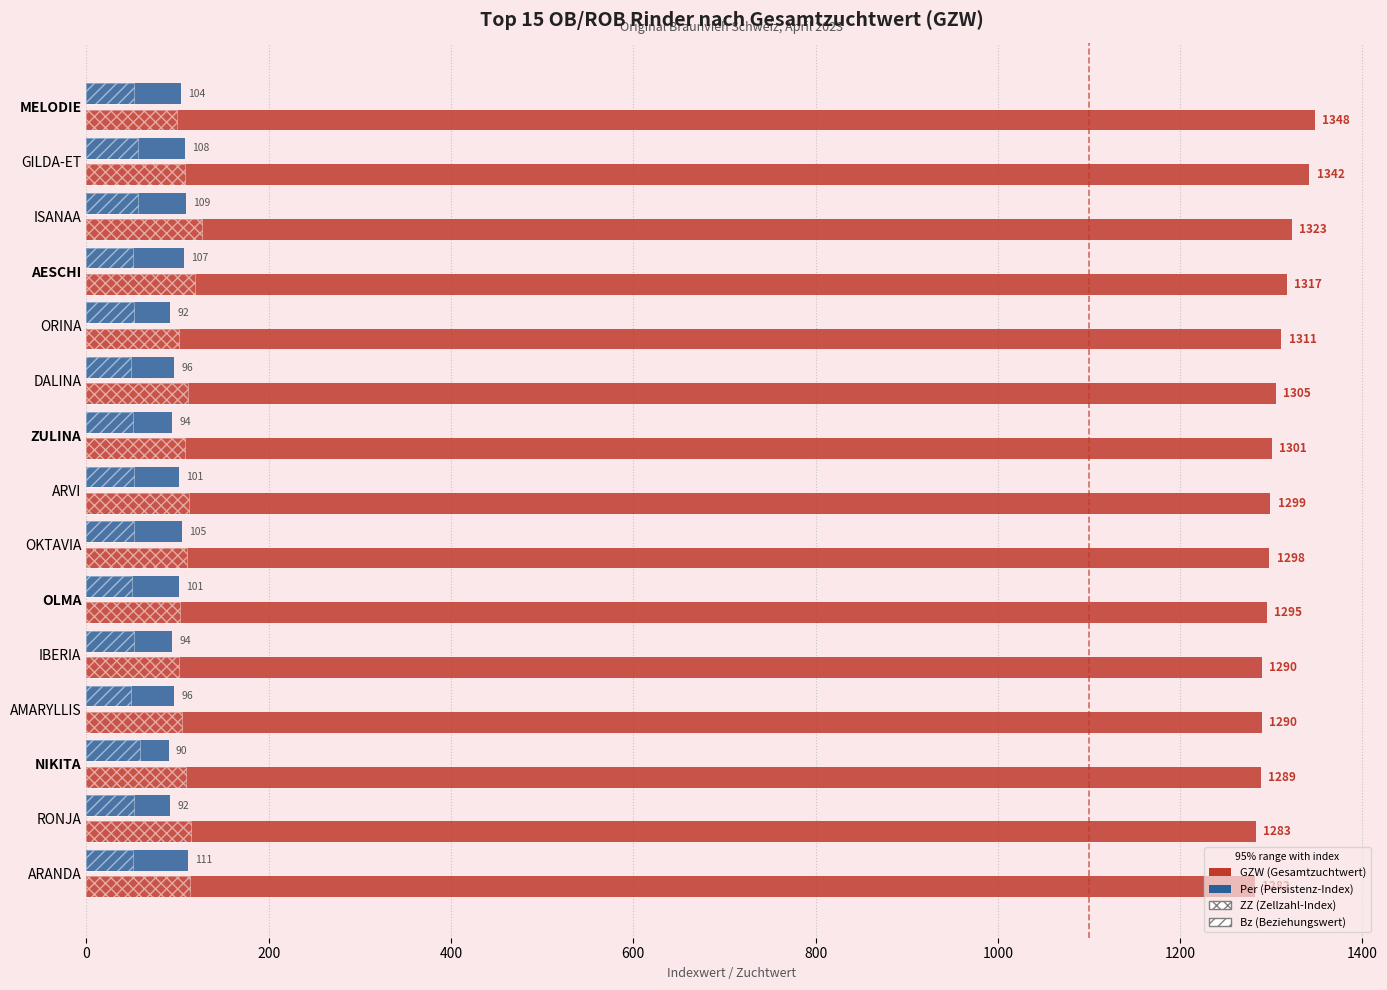

How many distinct data groups are displayed?

4